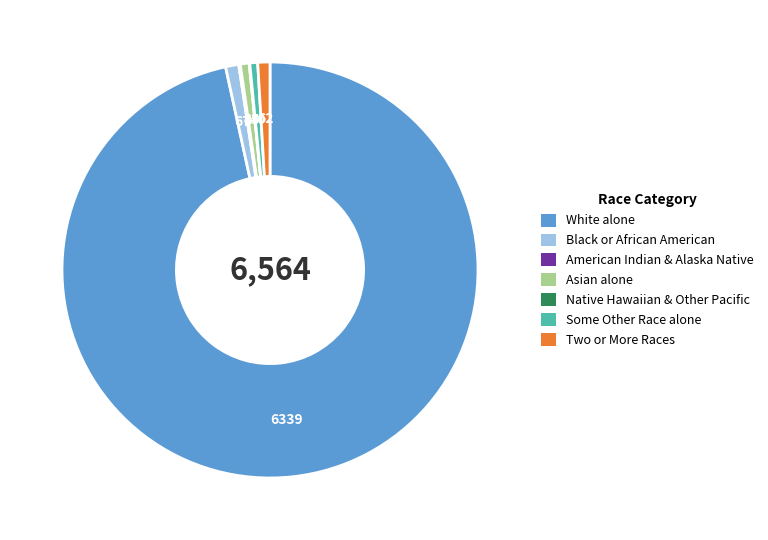

Is there any slice that represents more than half of the pie?

Yes